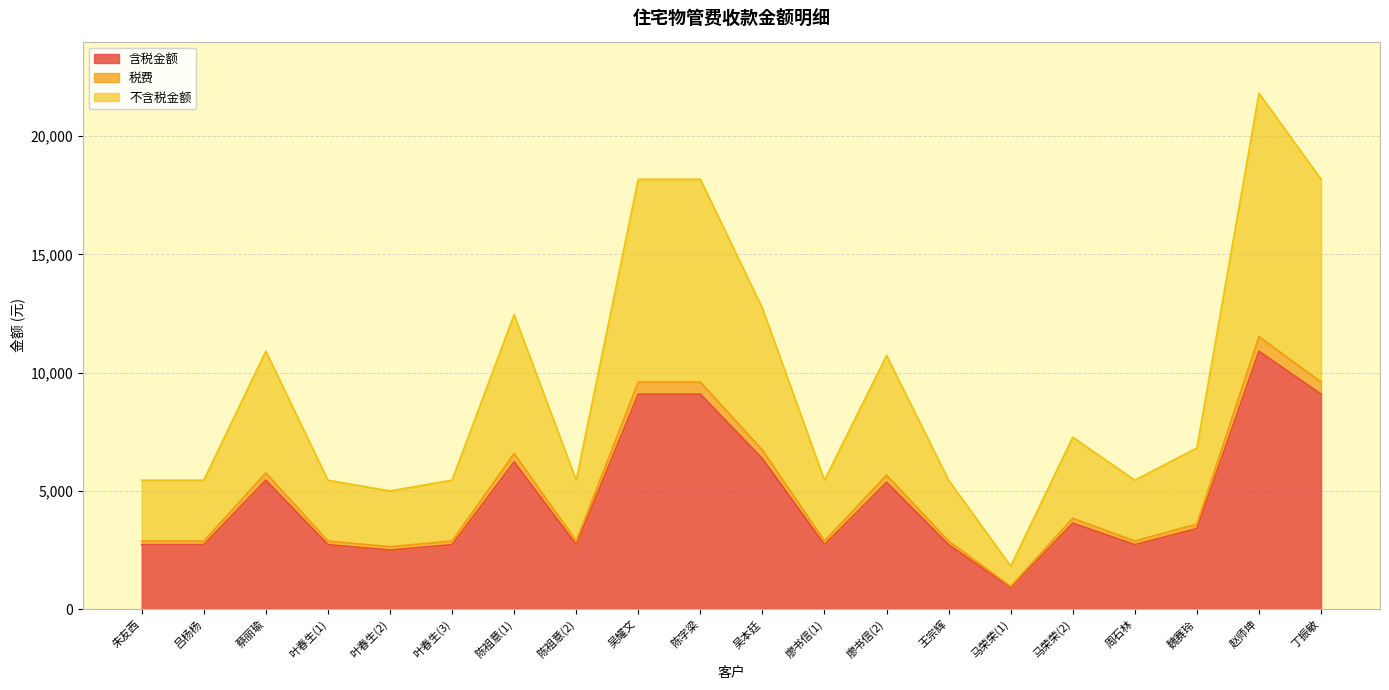

At which label is 不含税金额 closest to 11813?

陈祖意(1)